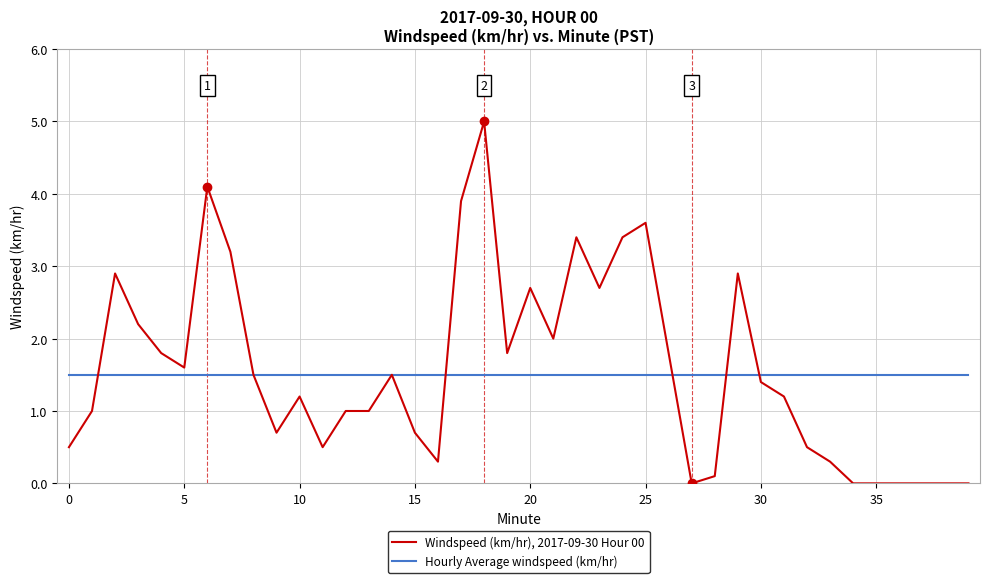

After their last crossing, which series has the higher values: Hourly Average windspeed (km/hr) or Windspeed (km/hr), 2017-09-30 Hour 00?

Hourly Average windspeed (km/hr)